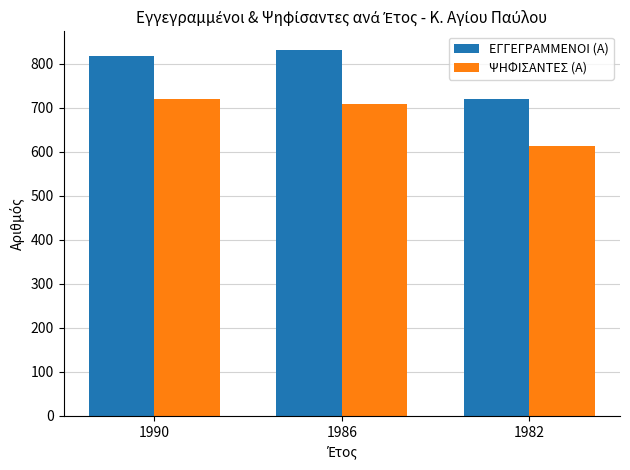

Which series has the largest total across all categories?

ΕΓΓΕΓΡΑΜΜΕΝΟΙ (Α)